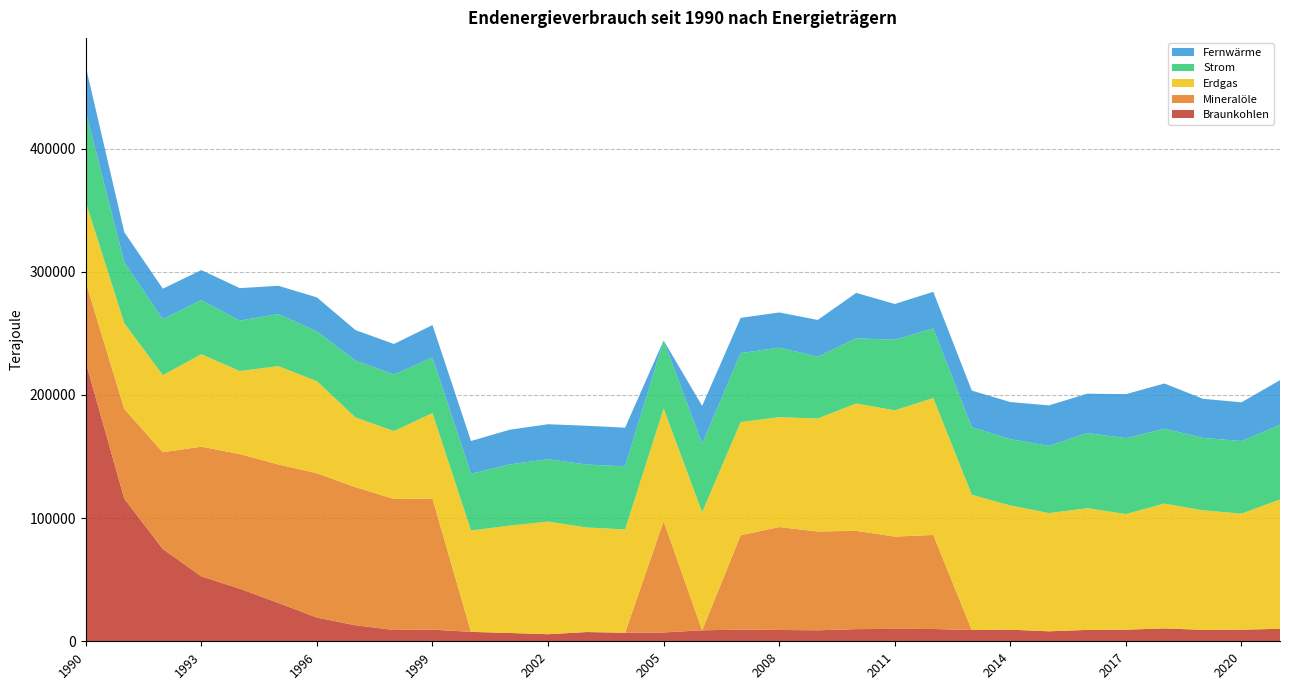

Reading left to right, extract all data points from this chart.

Braunkohlen: 1990=226419	1991=115738	1992=74897	1993=52691	1994=42695	1995=31114	1996=19264	1997=12993	1998=9186	1999=9438	2000=7644	2001=6759	2002=5736	2003=7504	2004=6960	2005=7161	2006=8901	2007=9447	2008=9184	2009=8916	2010=9863	2011=10078	2012=9976	2013=9115	2014=9439	2015=8095	2016=9254	2017=9427	2018=10458	2019=9277	2020=9418	2021=10106
Mineralöle: 1990=65144	1991=72762	1992=78584	1993=105318	1994=109260	1995=112420	1996=117185	1997=112116	1998=106371	1999=106416	2000=0	2001=0	2002=0	2003=0	2004=0	2005=90354	2006=0	2007=76656	2008=83576	2009=80237	2010=79799	2011=74917	2012=76337	2013=0	2014=0	2015=0	2016=0	2017=0	2018=0	2019=0	2020=0	2021=0
Erdgas: 1990=64973	1991=69726	1992=62565	1993=74971	1994=67387	1995=79822	1996=74632	1997=56614	1998=55097	1999=69352	2000=82228	2001=87130	2002=91430	2003=84861	2004=83849	2005=91408	2006=95879	2007=91858	2008=89187	2009=91710	2010=103384	2011=102447	2012=111184	2013=109810	2014=100792	2015=95985	2016=98754	2017=93828	2018=101323	2019=97035	2020=94225	2021=104996
Strom: 1990=73268	1991=49426	1992=45434	1993=43990	1994=40962	1995=42314	1996=40436	1997=46181	1998=45969	1999=45061	2000=46071	2001=49673	2002=50615	2003=51100	2004=51226	2005=55270	2006=55527	2007=55958	2008=56439	2009=50168	2010=52885	2011=57293	2012=56499	2013=54917	2014=53870	2015=54546	2016=61040	2017=61679	2018=60737	2019=58816	2020=58939	2021=60622
Fernwärme: 1990=36684	1991=24433	1992=24740	1993=24358	1994=26355	1995=22927	1996=27631	1997=24746	1998=24720	1999=26460	2000=26643	2001=28147	2002=28431	2003=31498	2004=31373	2005=0	2006=30790	2007=28615	2008=28550	2009=29822	2010=36893	2011=29081	2012=29681	2013=29661	2014=30088	2015=32869	2016=31962	2017=35683	2018=36762	2019=31708	2020=31412	2021=36230